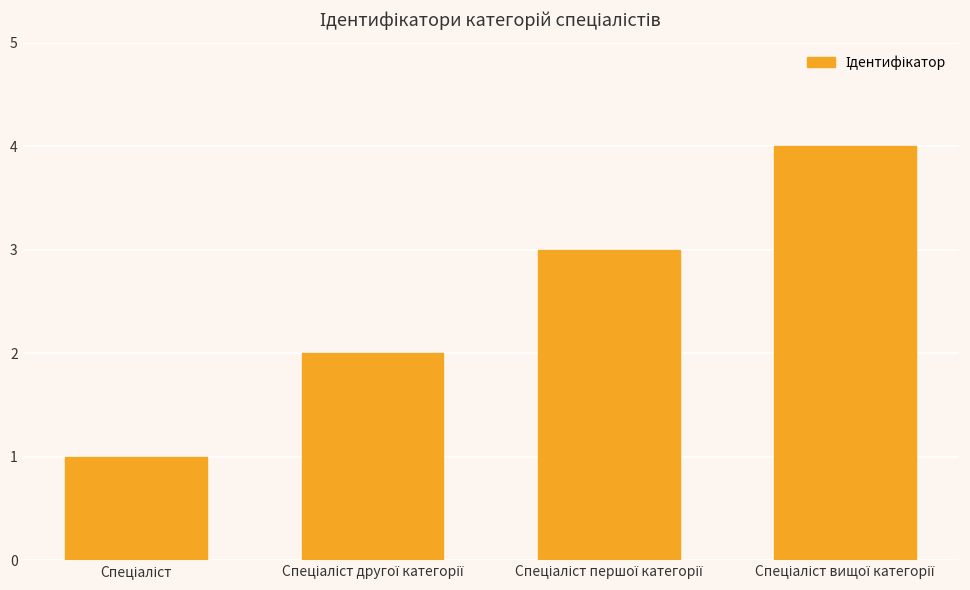

What is the difference between the second highest and second lowest values?

1